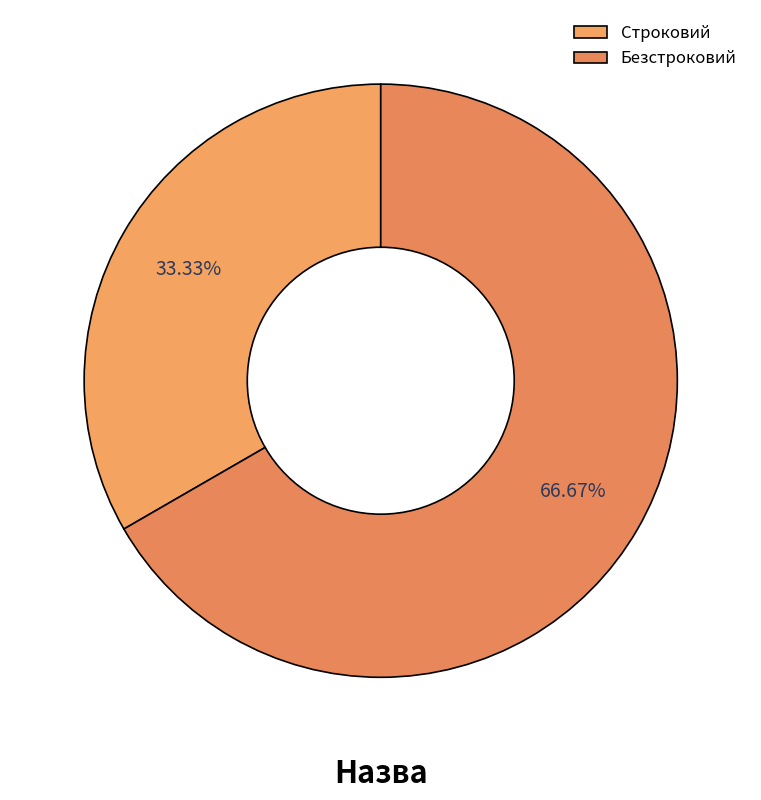

What percentage is the Безстроковий slice, to the nearest percent?

67%